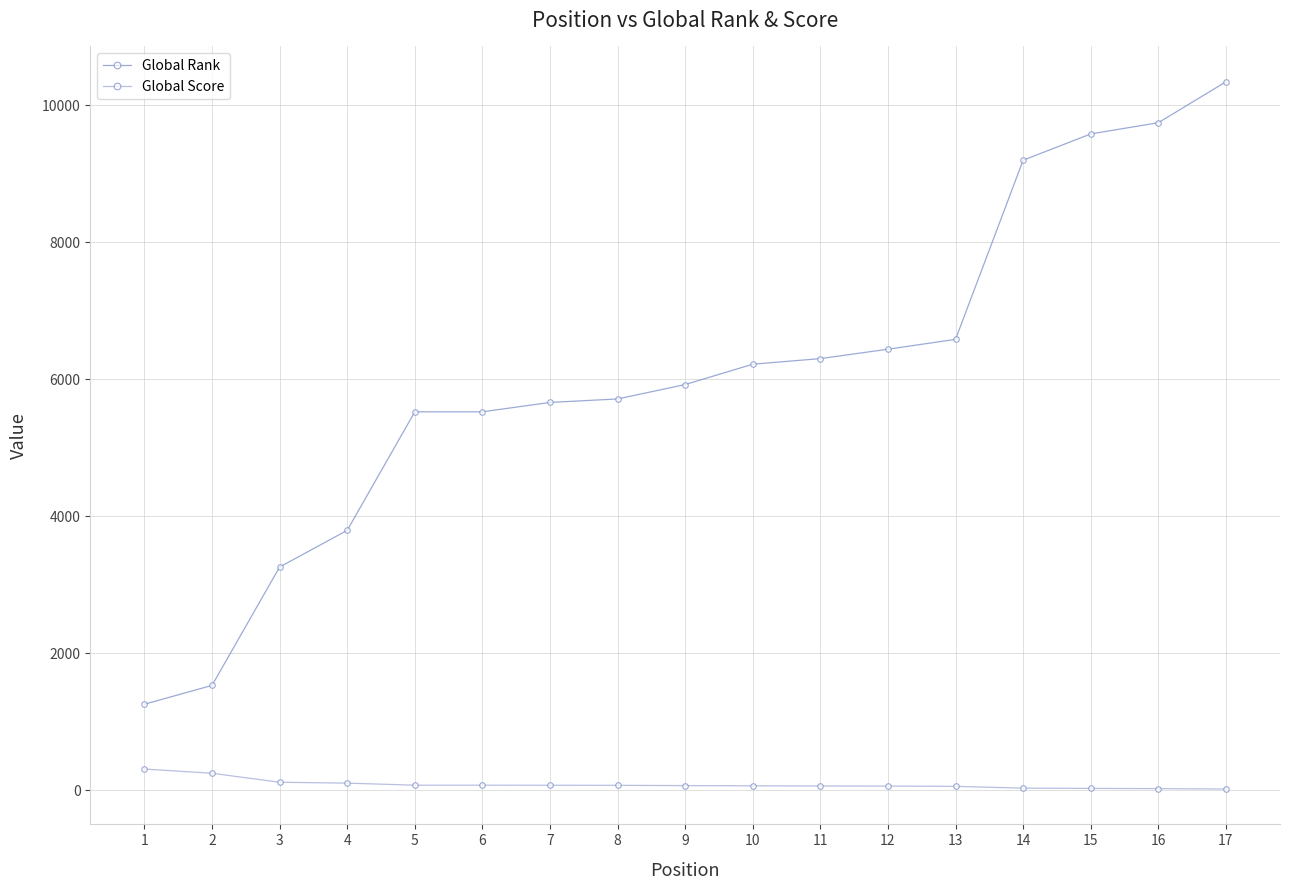

List the series in order of their overall mean, highest first.

Global Rank, Global Score